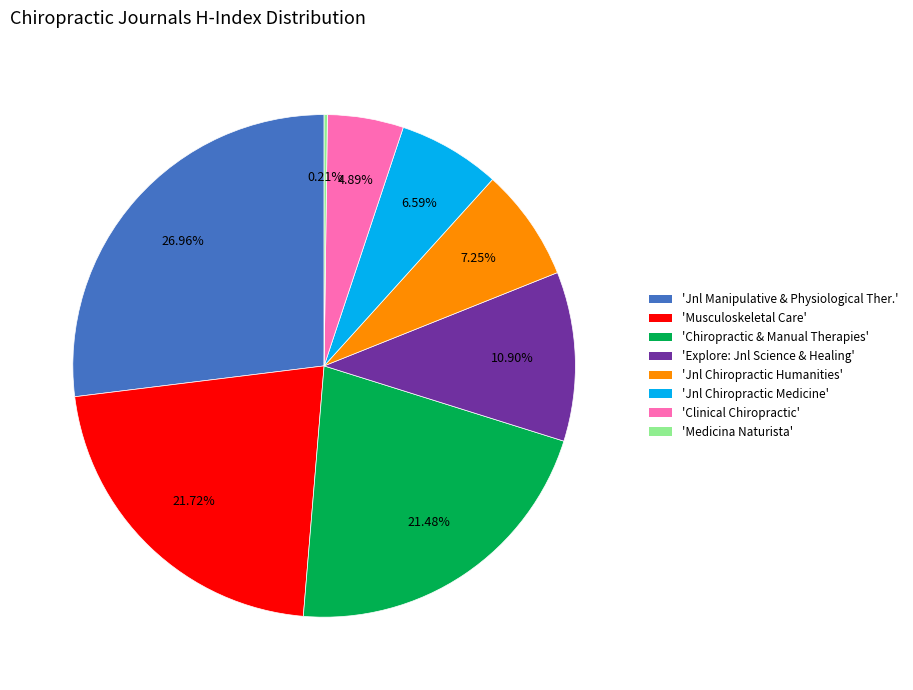

Does any single category account for the majority?

No